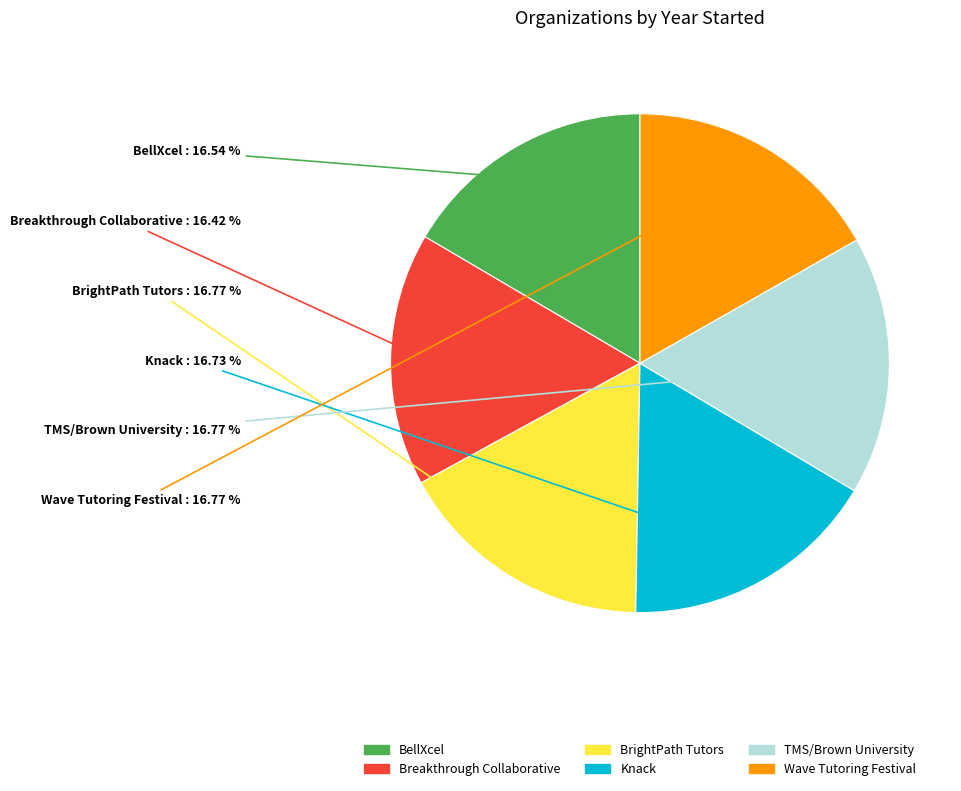

What is the ratio of the value at BrightPath Tutors to the value at BellXcel?

1.0